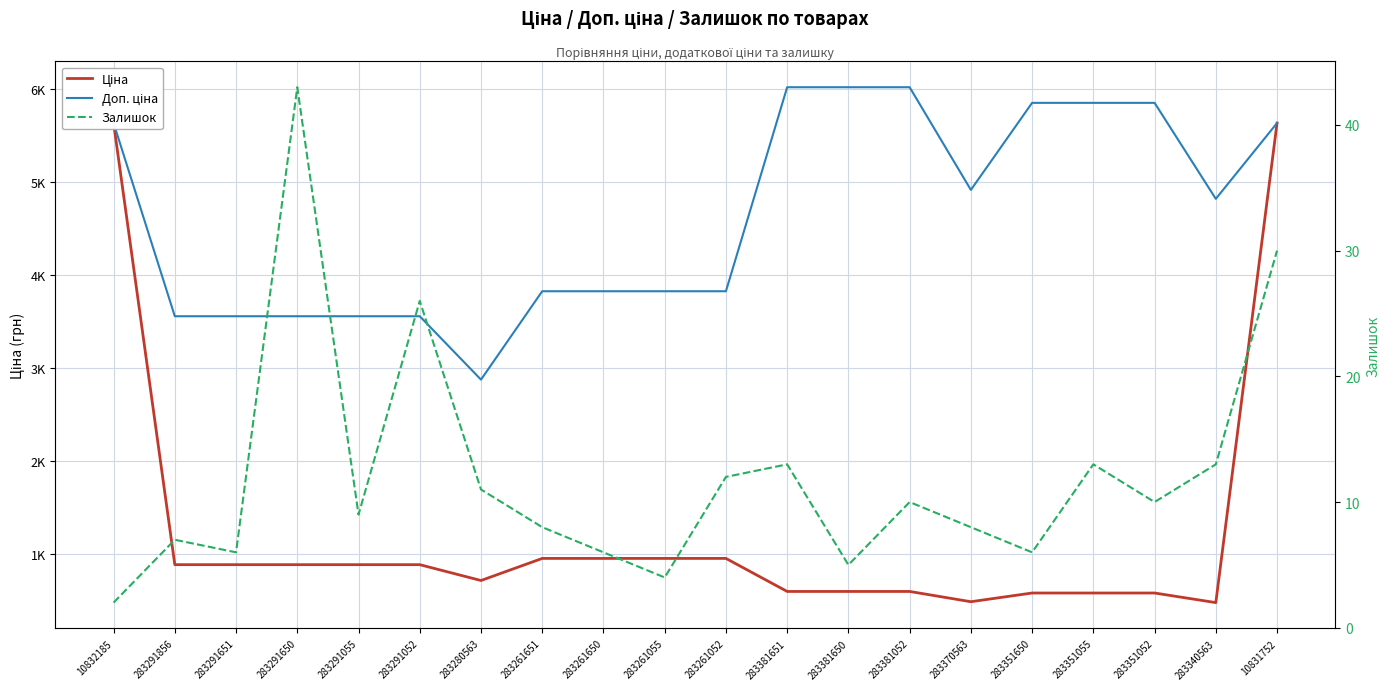

True or false: Доп. ціна and Залишок cross at least once.

False